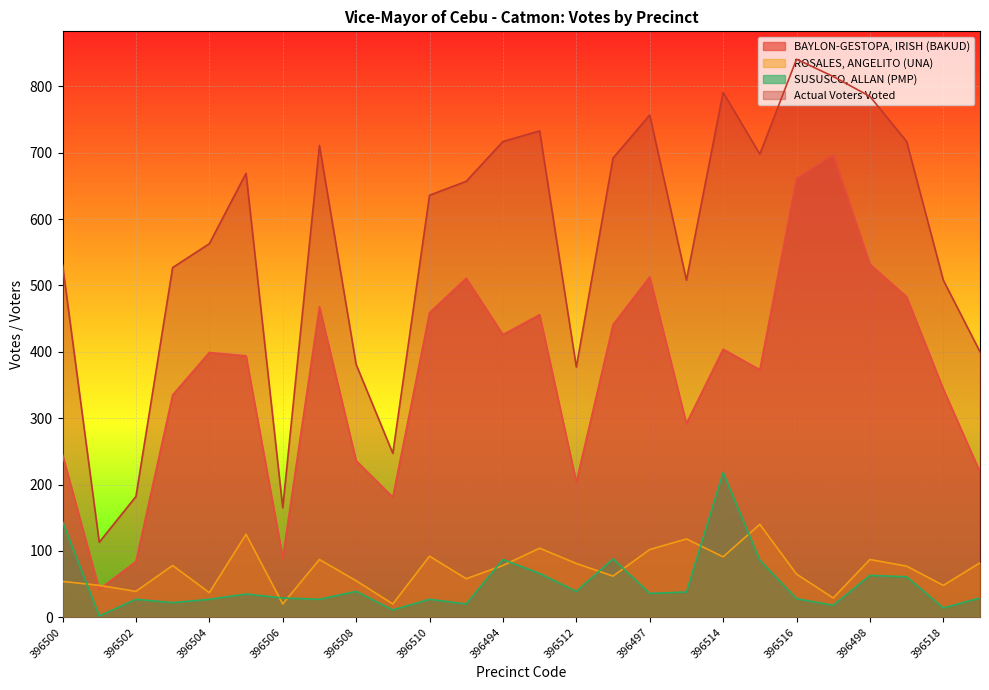

Rank the series by their maximum value, from lowest to highest.

ROSALES, ANGELITO (UNA), SUSUSCO, ALLAN (PMP), BAYLON-GESTOPA, IRISH (BAKUD), Actual Voters Voted